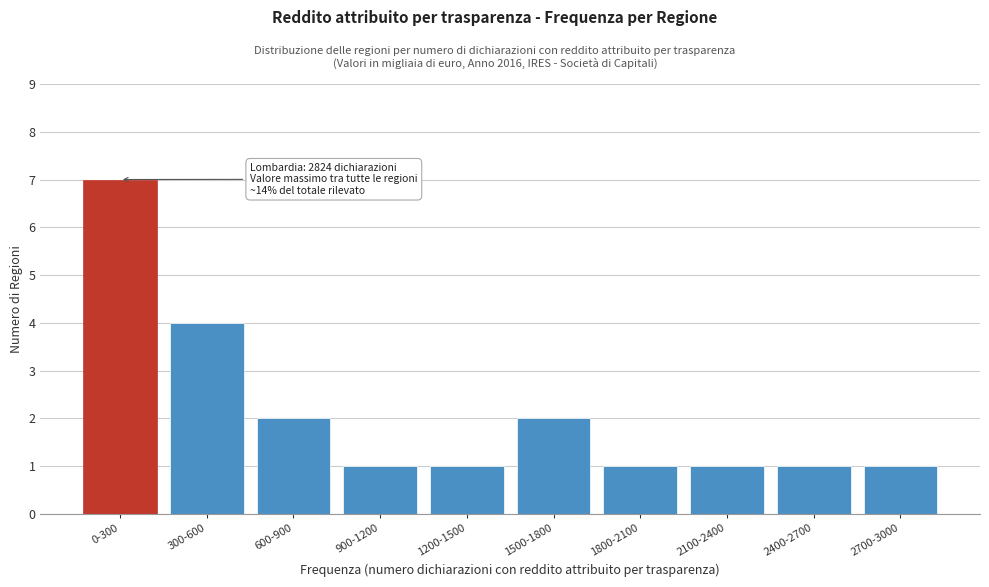

Reading right to left, transcribe all the data shown in this chart.

1	1	1	1	2	1	1	2	4	7